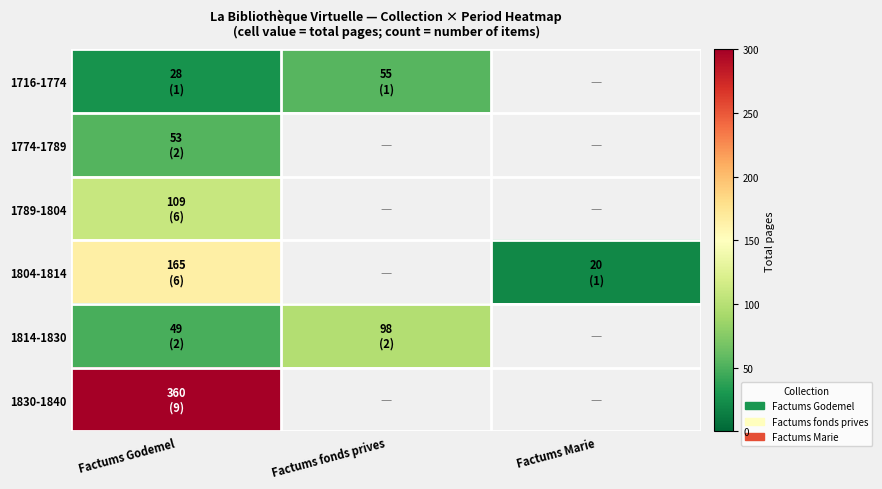

Between Factums Godemel and Factums fonds prives, which series saw the biggest shift?

1814-1830